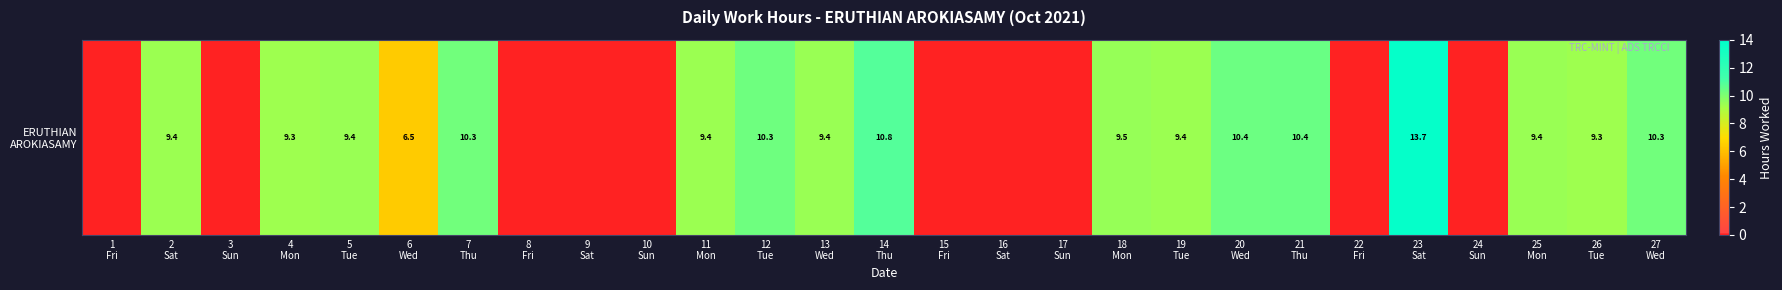

Rank the categories by value from lowest to highest.

1
Fri, 3
Sun, 8
Fri, 9
Sat, 10
Sun, 15
Fri, 16
Sat, 17
Sun, 22
Fri, 24
Sun, 6
Wed, 26
Tue, 4
Mon, 19
Tue, 2
Sat, 11
Mon, 5
Tue, 13
Wed, 25
Mon, 18
Mon, 7
Thu, 27
Wed, 12
Tue, 20
Wed, 21
Thu, 14
Thu, 23
Sat